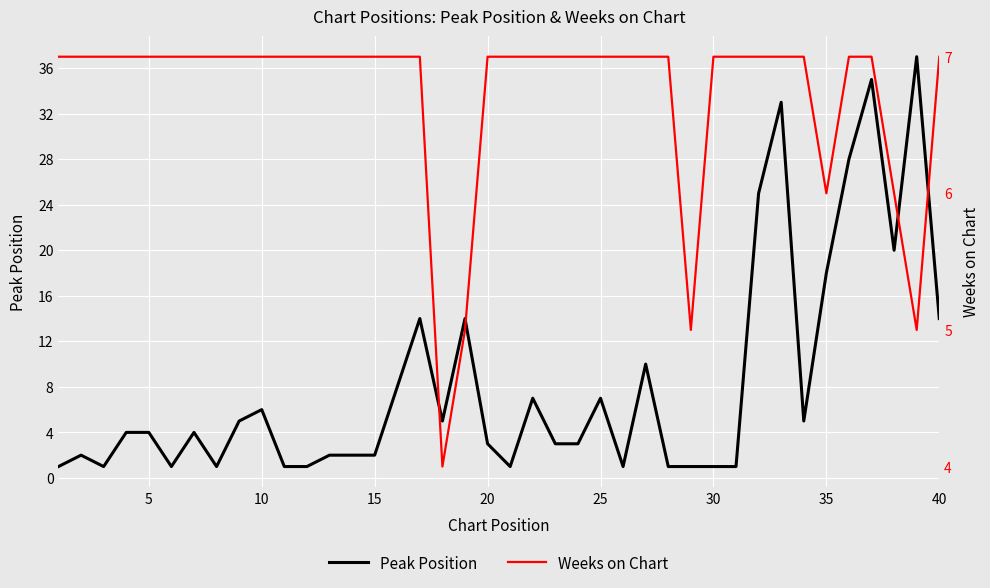

After their last crossing, which series has the higher values: Weeks on Chart or Peak Position?

Peak Position